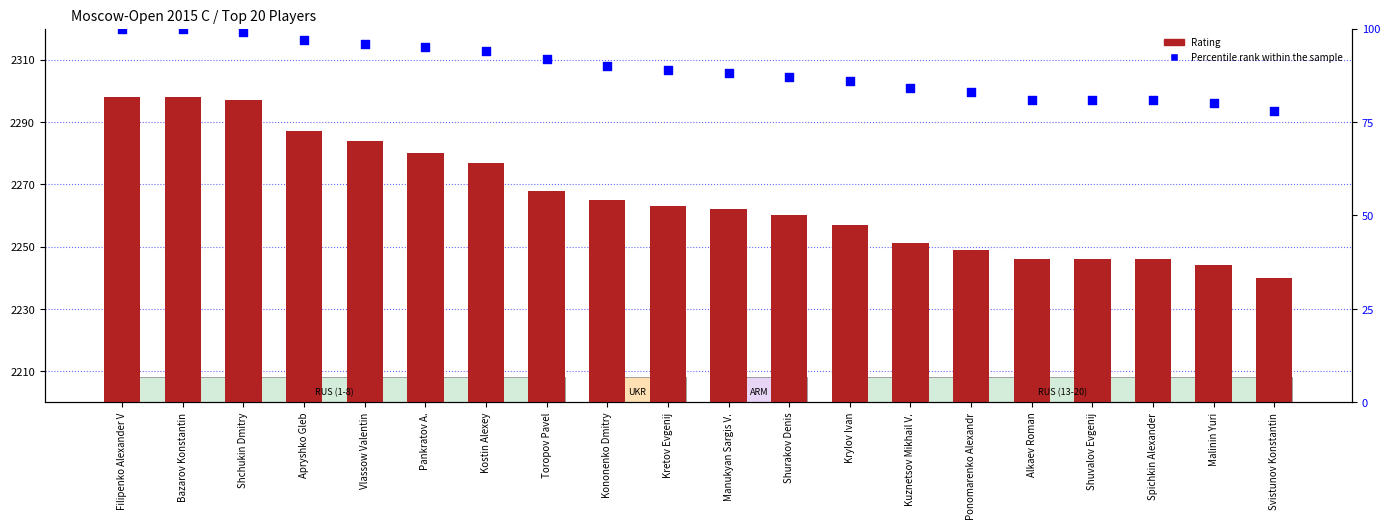

At which category is the sum across all series the highest?

Filipenko Alexander V